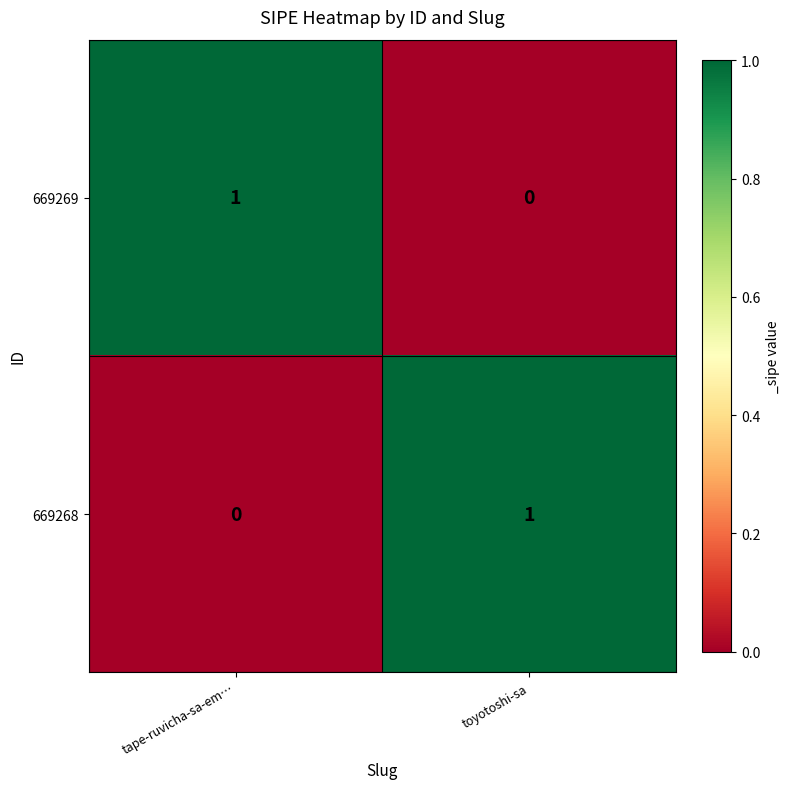

Rank the categories by 669268 value from lowest to highest.

tape-ruvicha-sa-em…, toyotoshi-sa